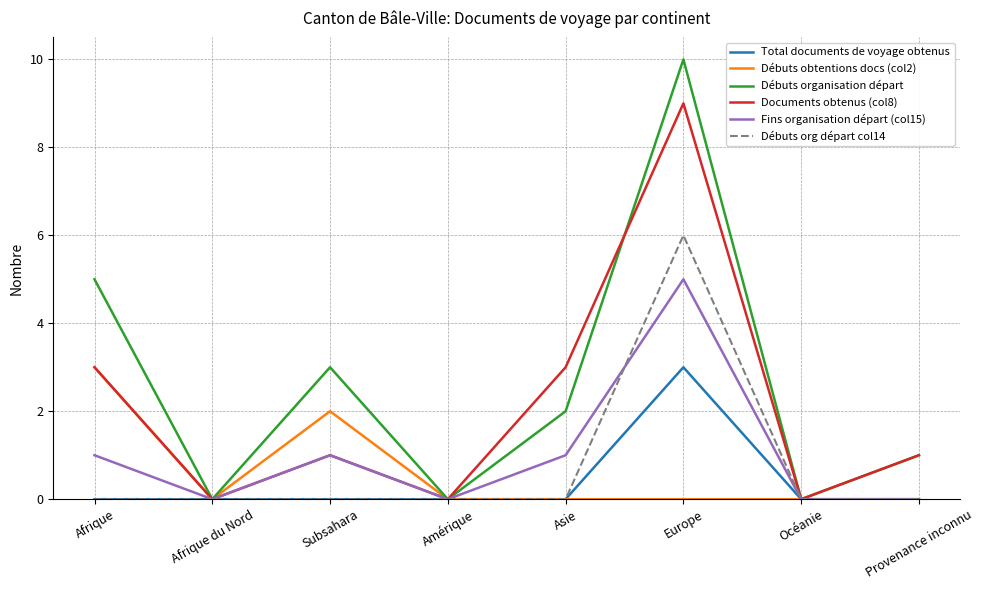

Is this an area chart (filled region under the line)?

No